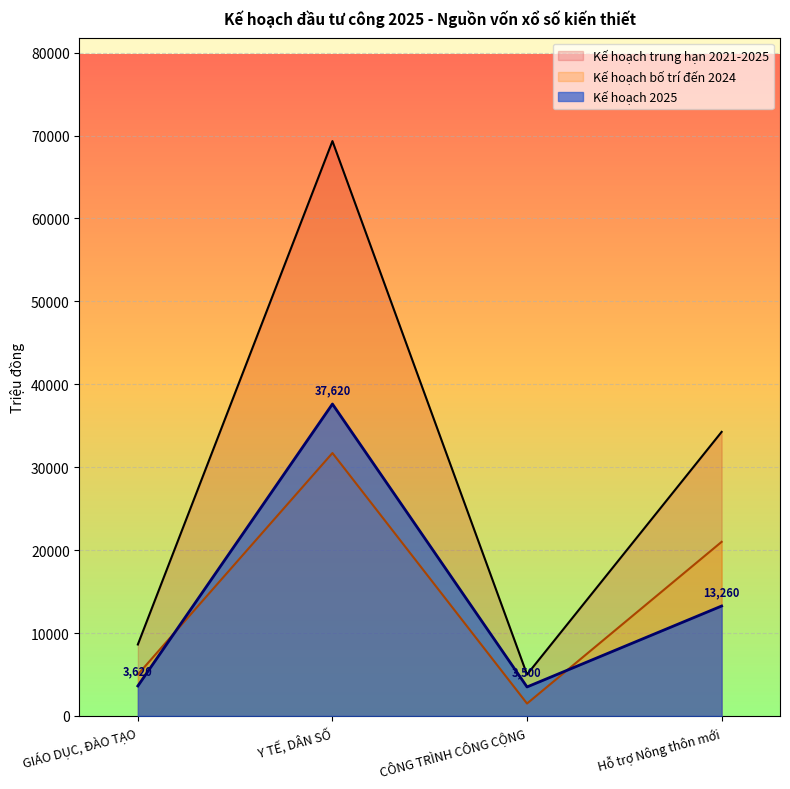

Reading left to right, transcribe all the data shown in this chart.

GIÁO DỤC, ĐÀO TẠO=3620	Y TẾ, DÂN SỐ=37620	CÔNG TRÌNH CÔNG CỘNG=3500	Hỗ trợ Nông thôn mới=13260